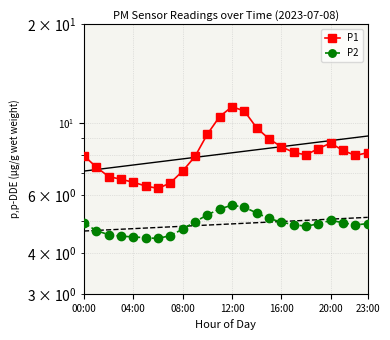

What position from the right is 23:00?

1